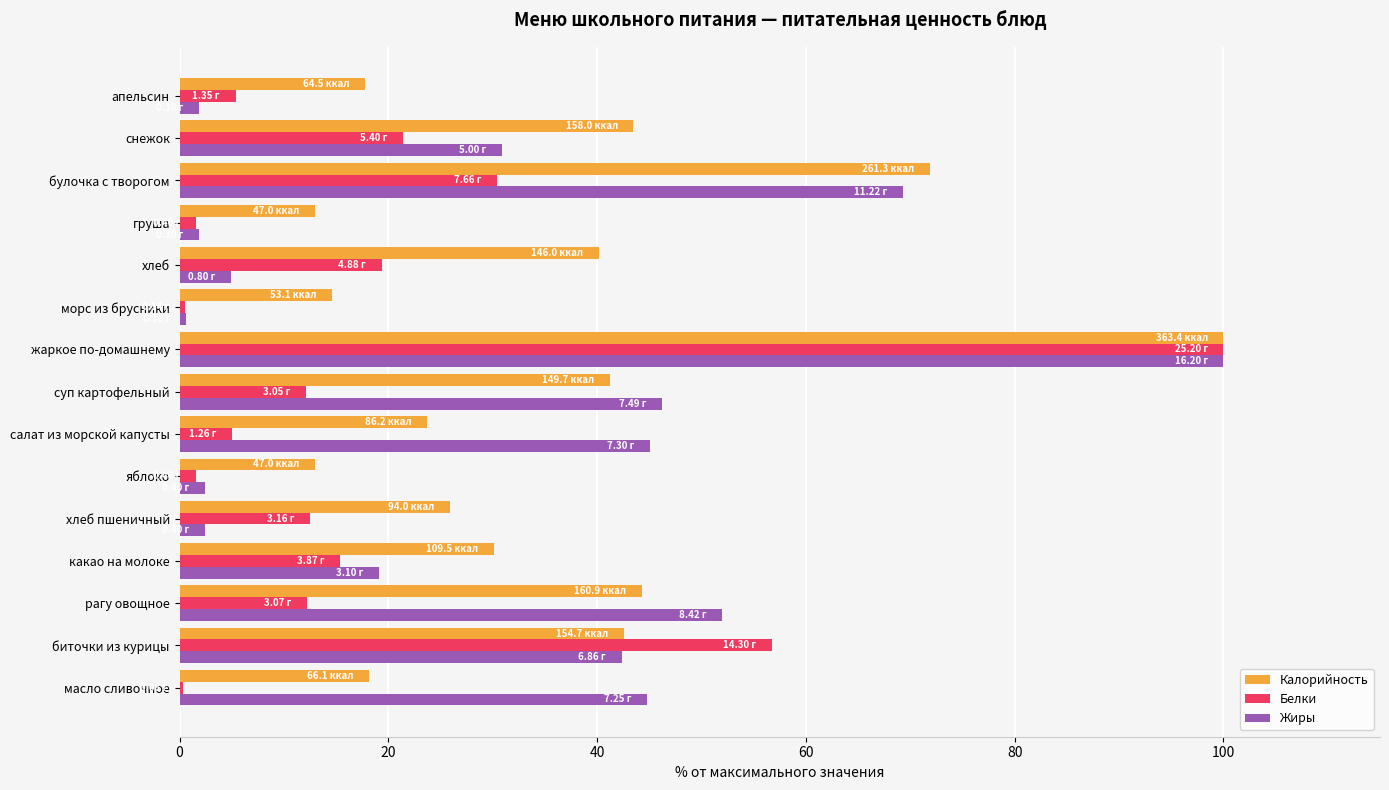

What is the total value across all series at хлеб пшеничный?

40.9